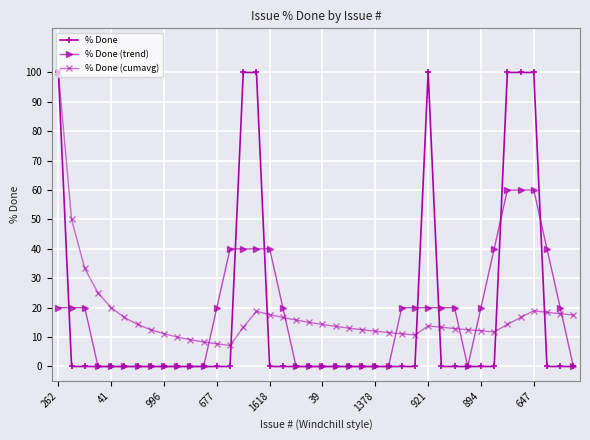

Count the % Done (trend) values in the range 0 to 20.

31